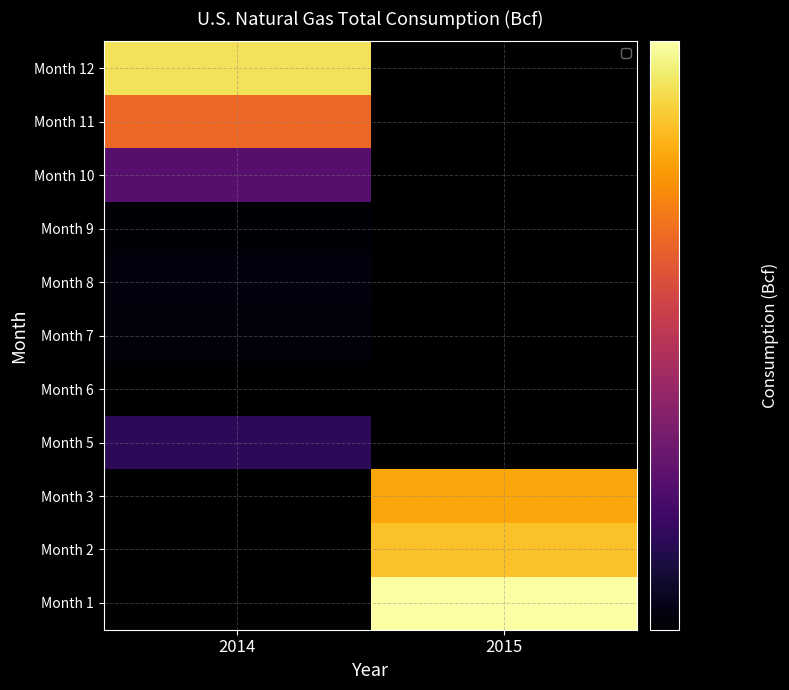

At which label does Month 7 reach its peak?

2014